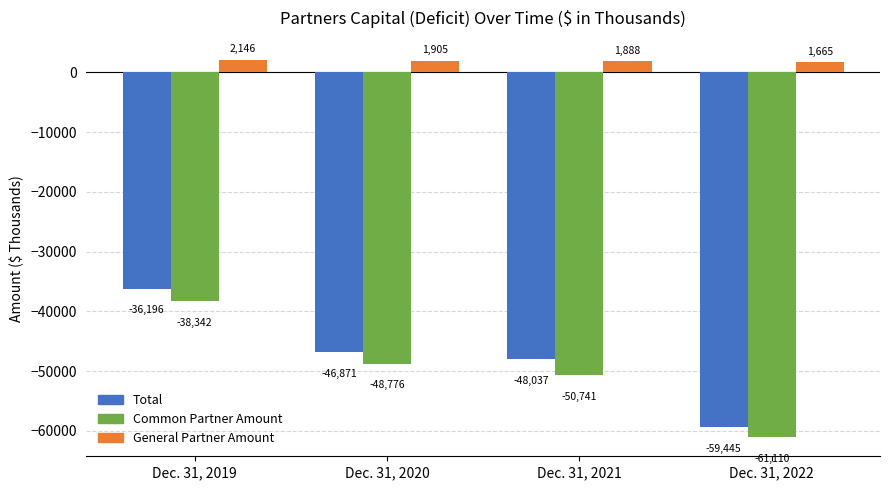

What is the value of the General Partner Amount bar at the 2nd from the left?

1905